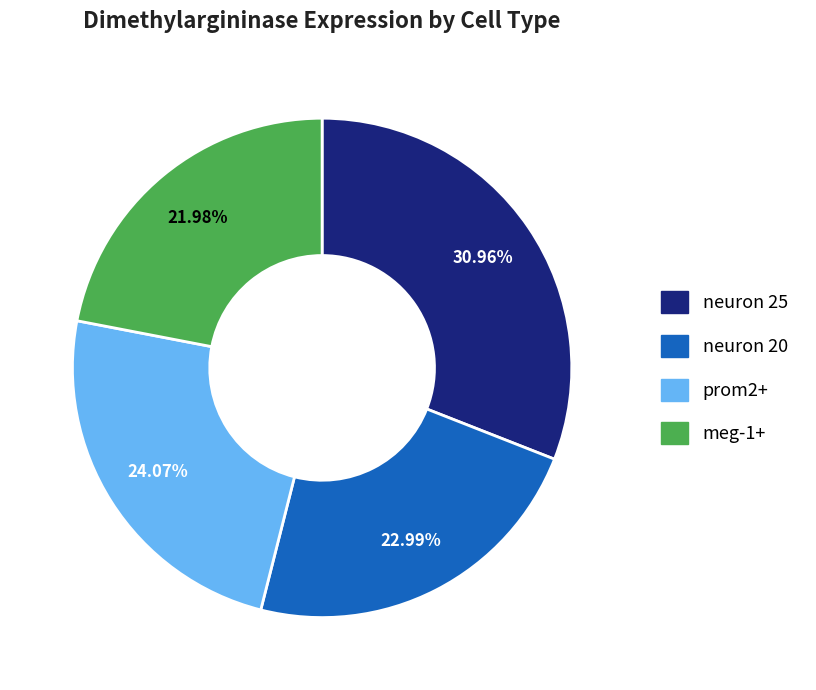

To the nearest percent, what portion does meg-1+ represent?

22%